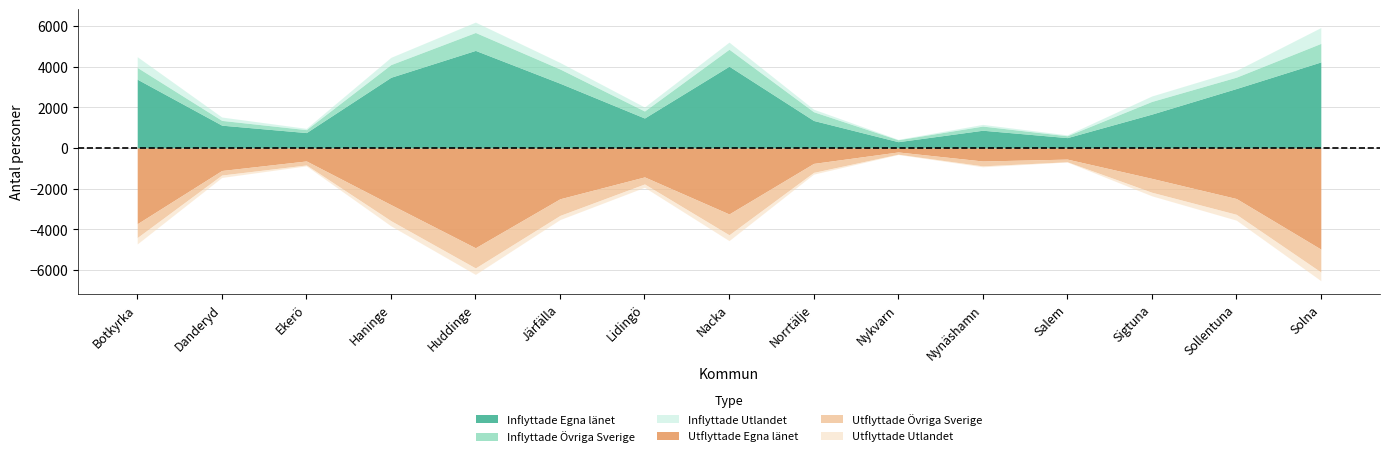

What is the minimum value for Inflyttade Övriga Sverige?

90